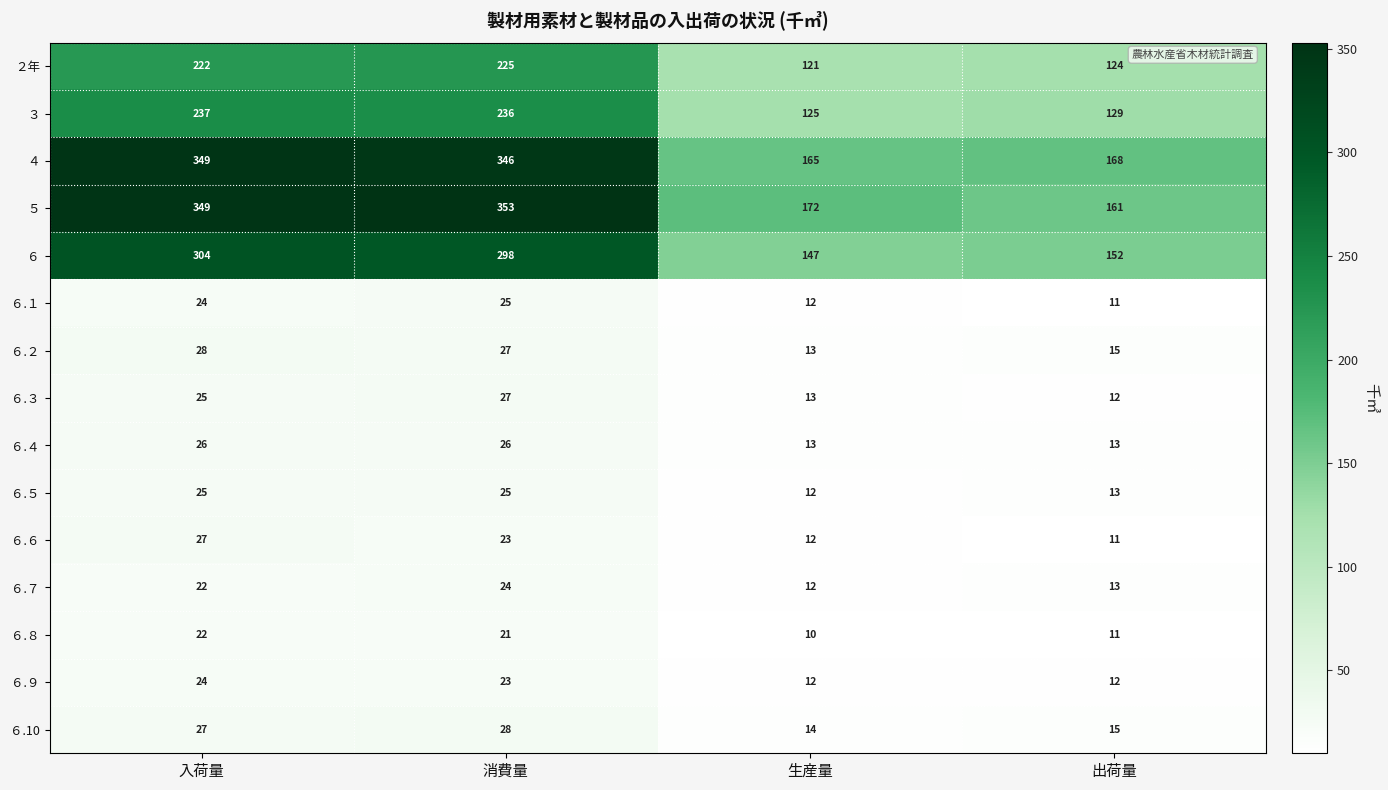

What is the difference between the maximum and minimum values in the ６.10 series?

14